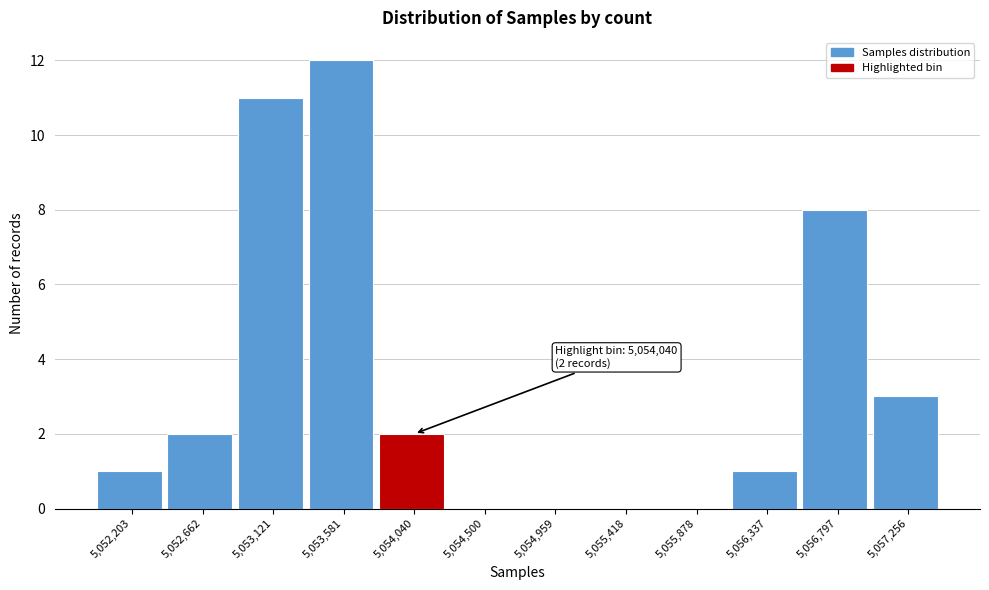

Reading right to left, what are all the values shown in this chart?

5,057,256=3	5,056,797=8	5,056,337=1	5,055,878=0	5,055,418=0	5,054,959=0	5,054,500=0	5,054,040=2	5,053,581=12	5,053,121=11	5,052,662=2	5,052,203=1